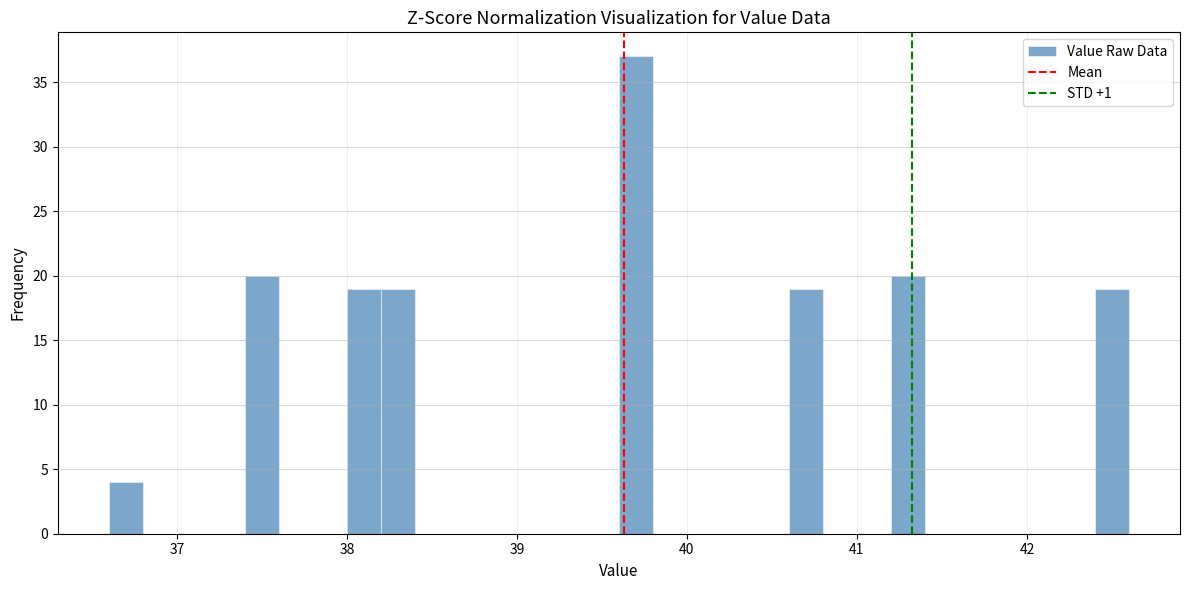

Around what value on the x-axis is the tallest bar? Give the approximate position of its centre, as read against the axis.

39.7